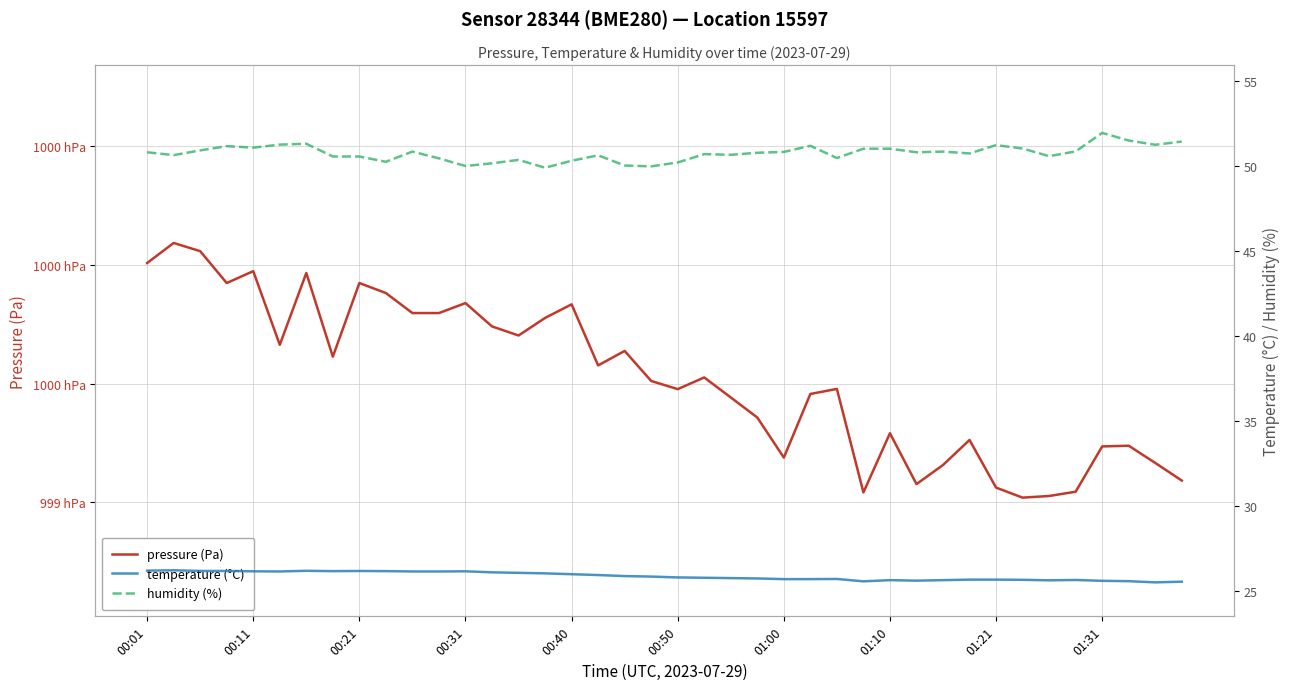

True or false: humidity and temperature cross at least once.

False